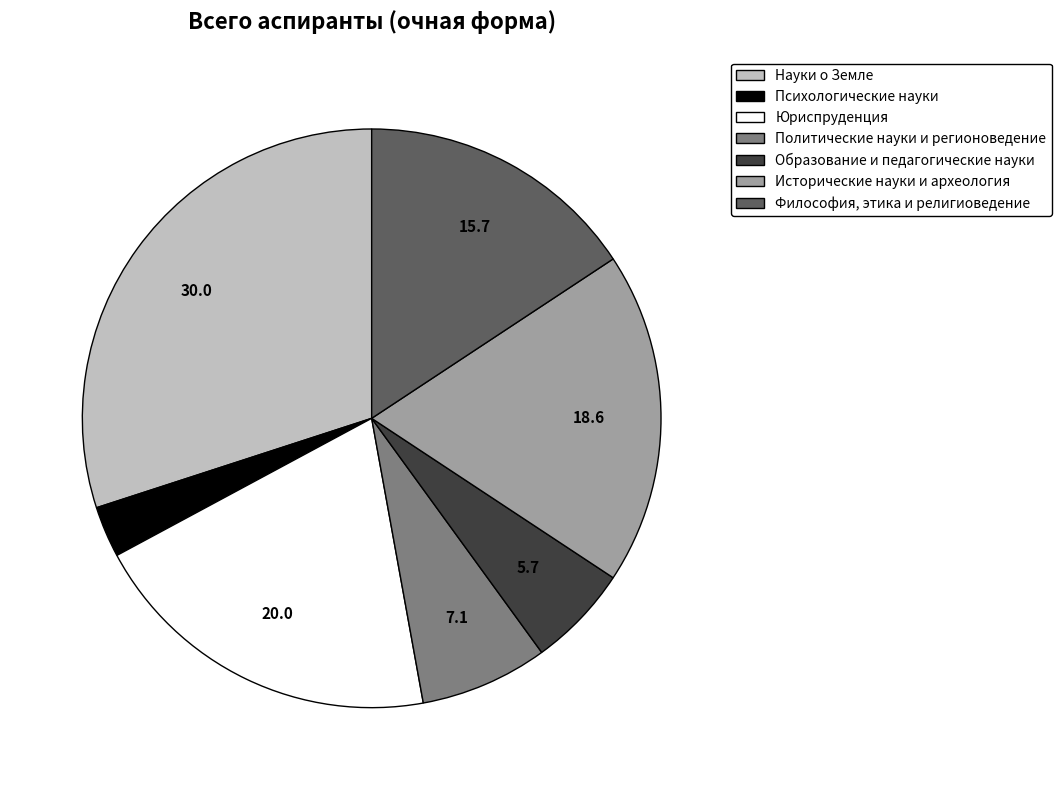

Is there any slice that represents more than half of the pie?

No